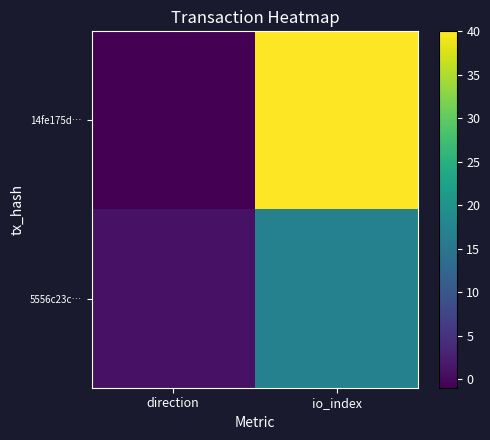

Count the number of data series in this chart.

2